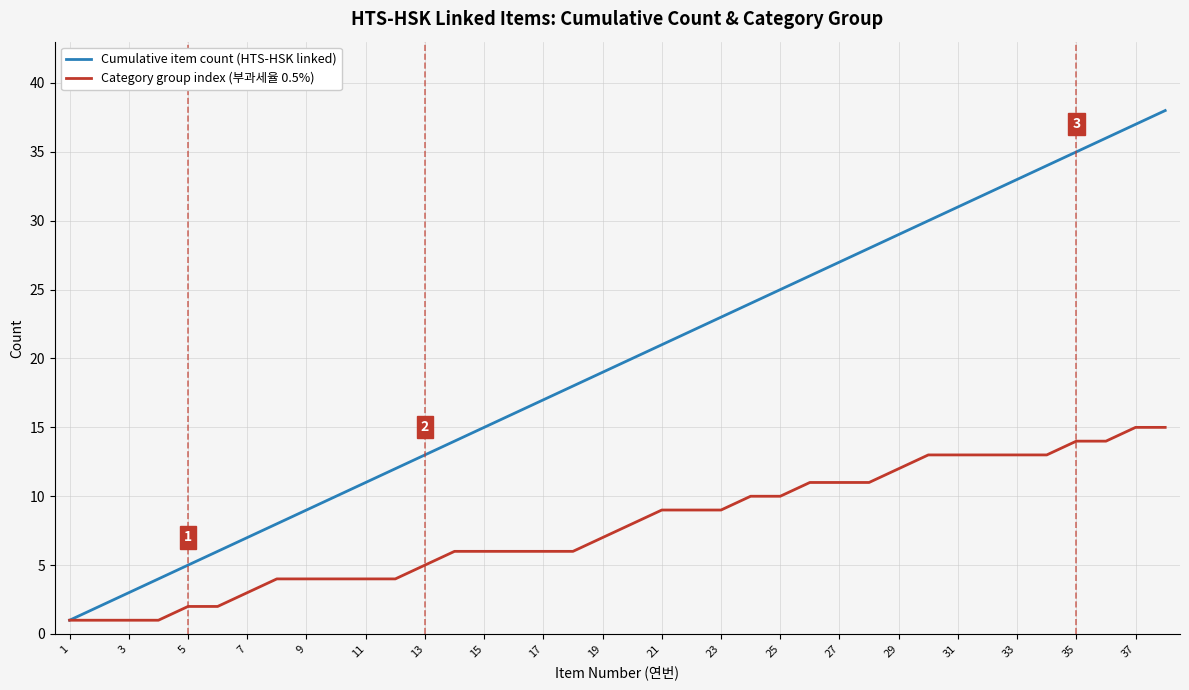

List the series in order of their overall mean, highest first.

Cumulative item count (HTS-HSK linked), Category group index (부과세율 0.5%)